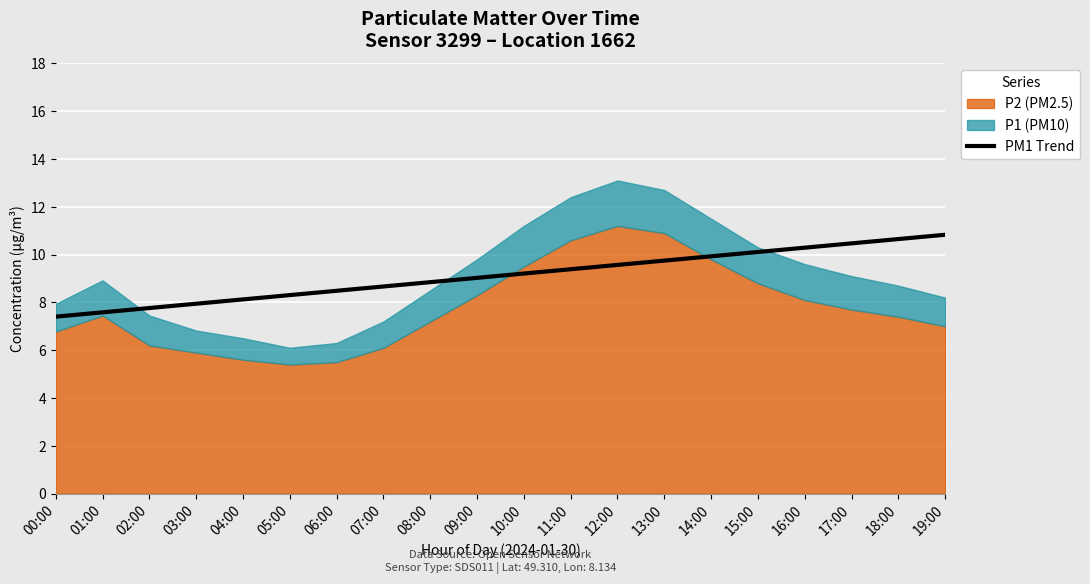

What is the change in value from 04:00 to 10:00?

+1.1